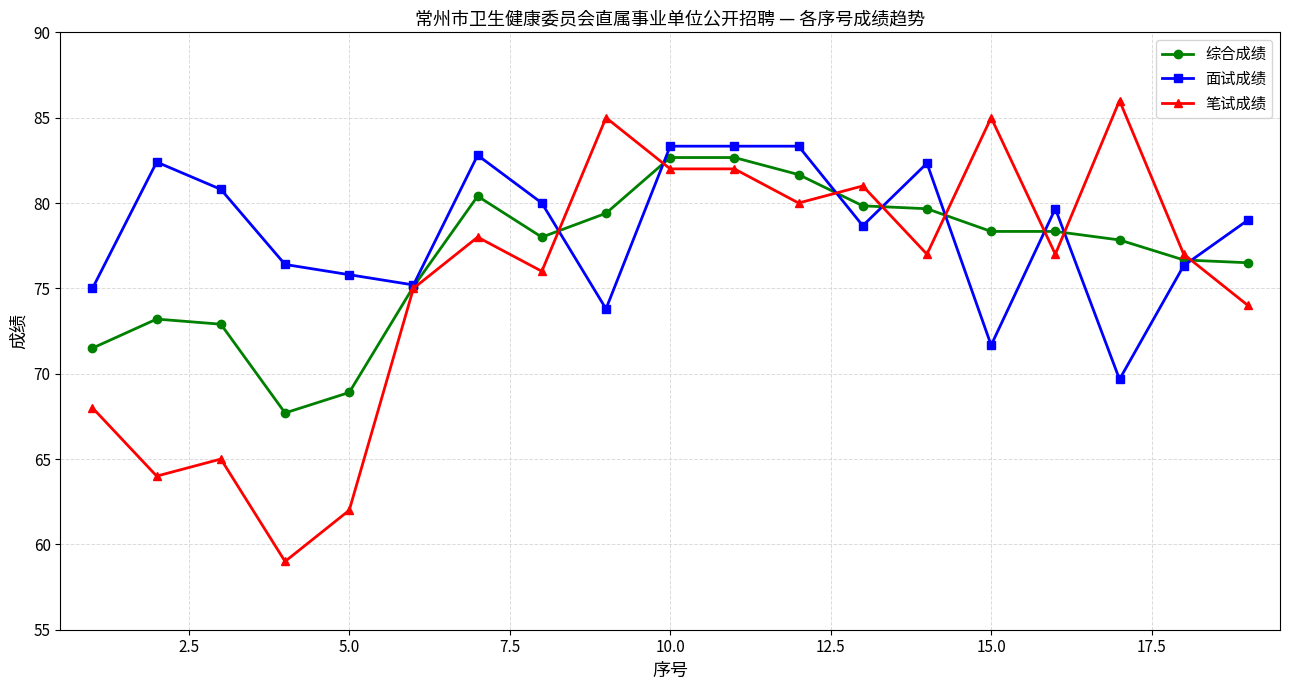

Which series has the widest spread of values?

笔试成绩